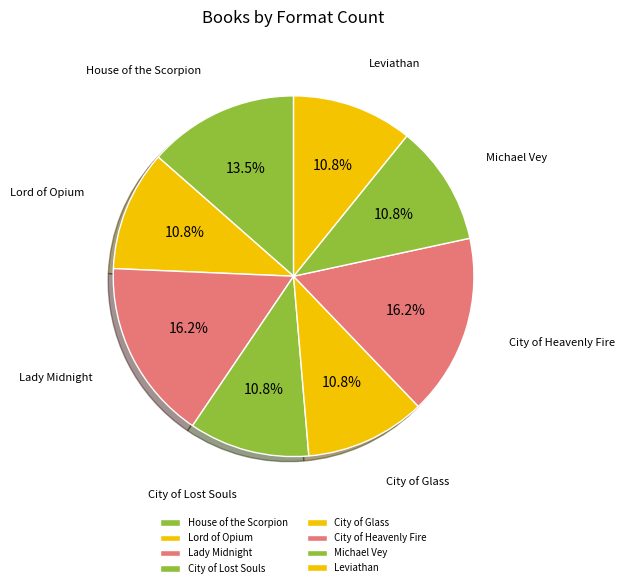

What portion of the pie excludes City of Heavenly Fire?

83.8%